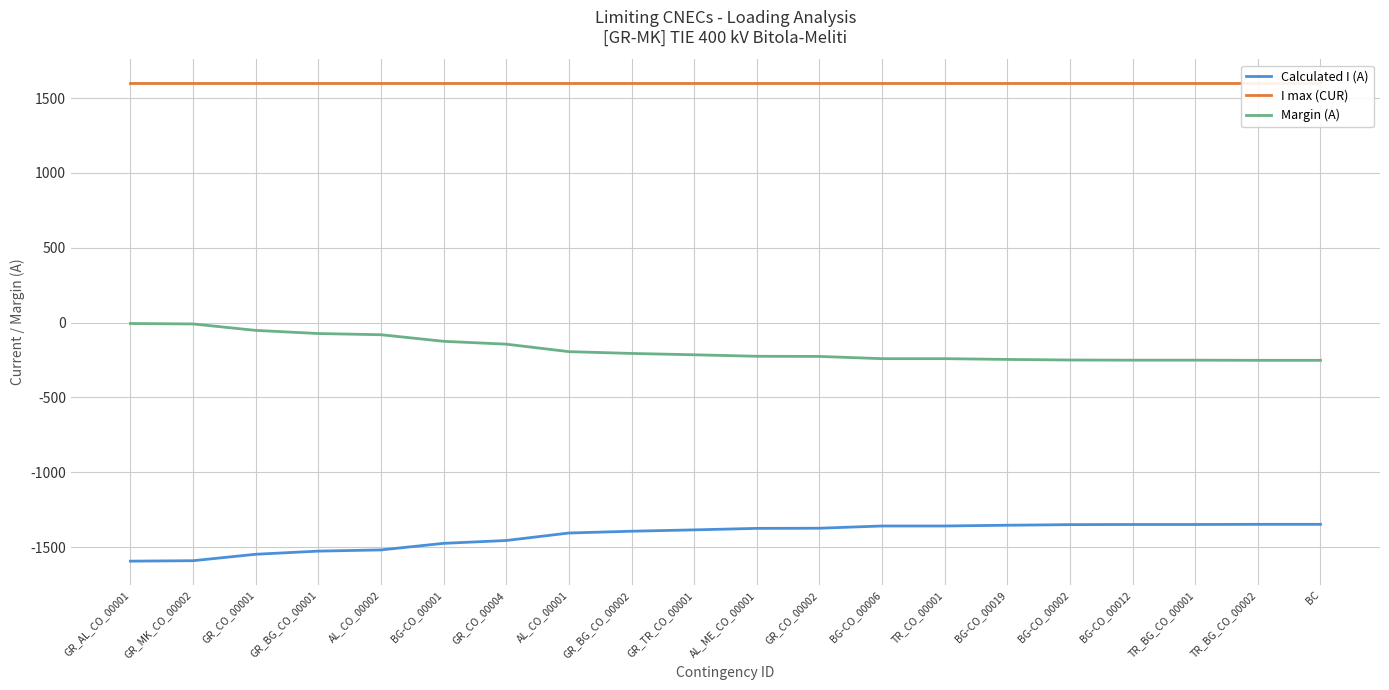

Does the chart display data point markers on the line(s)?

No